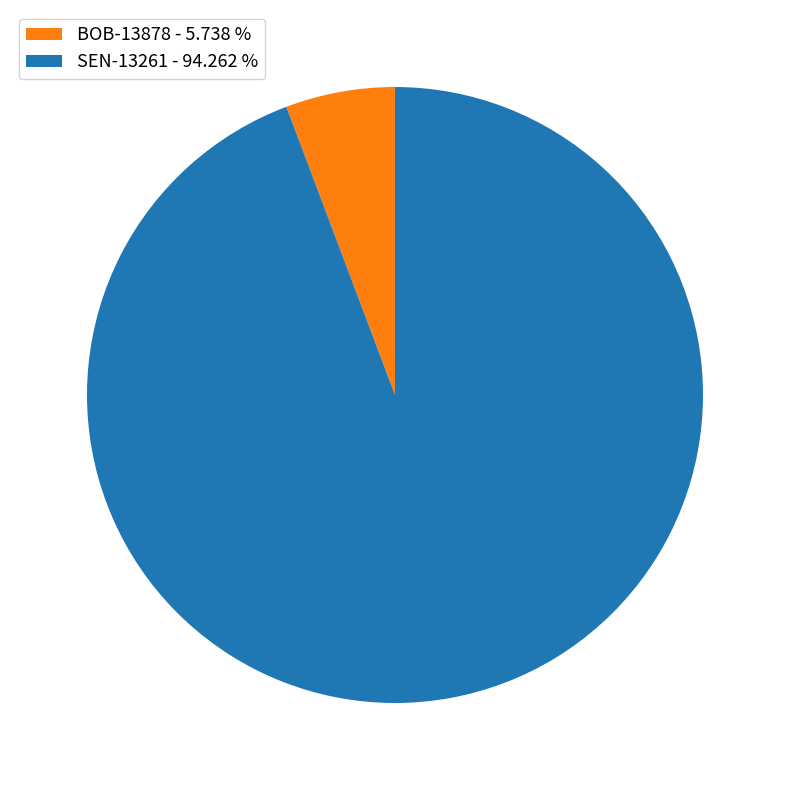

Which category has the smallest portion of the pie?

BOB-13878